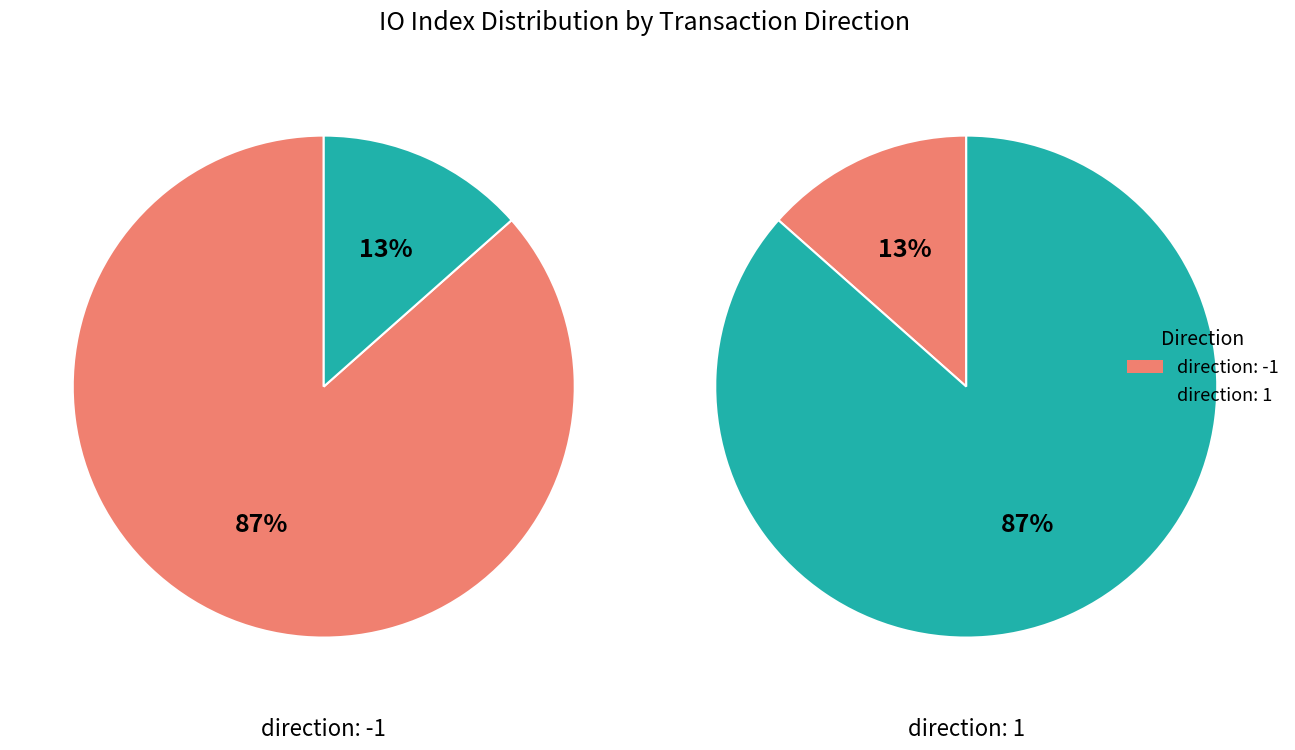

Count the number of slices in the pie.

2